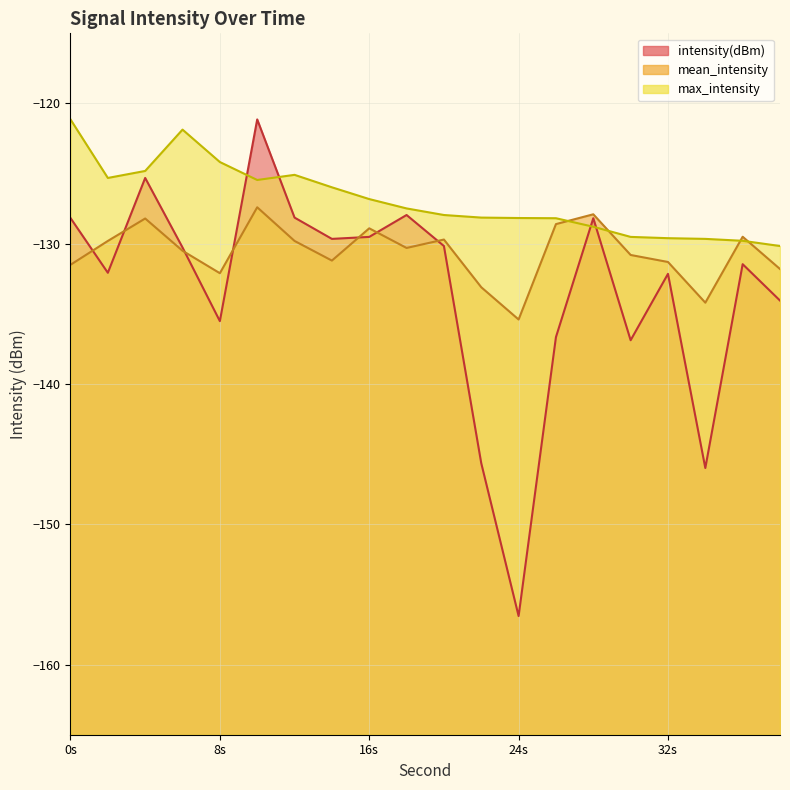

How many times do mean_intensity and max_intensity cross each other?

4